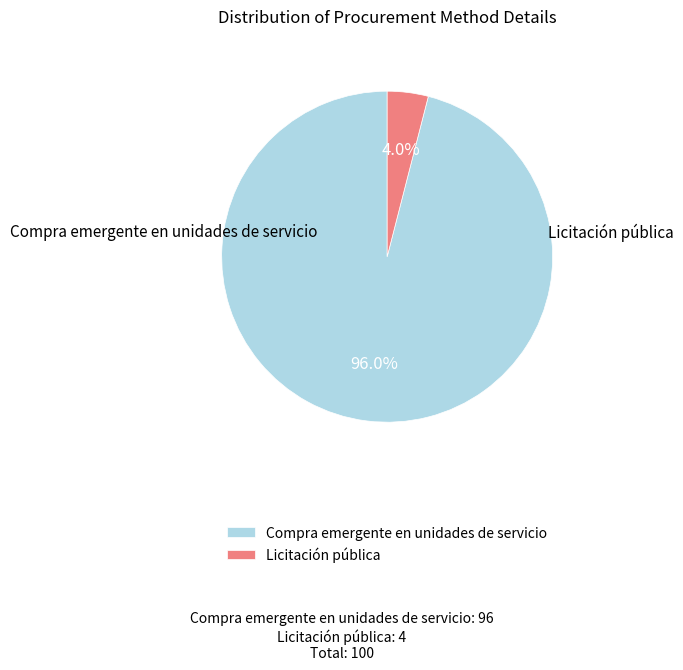

Between Compra emergente en unidades de servicio and Licitación pública, which is larger?

Compra emergente en unidades de servicio